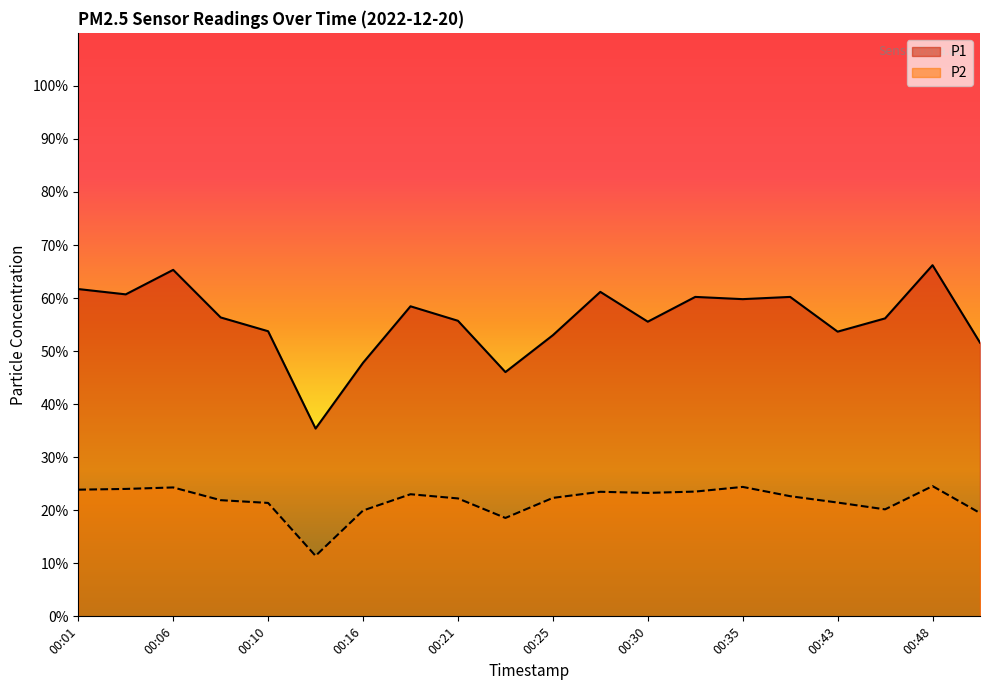

In P1, how many points are lower than both neighbors (excluding endpoints)?

6